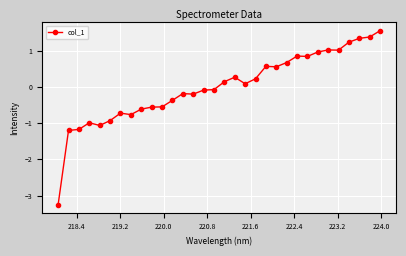

What is the minimum value shown in the chart?

-3.3